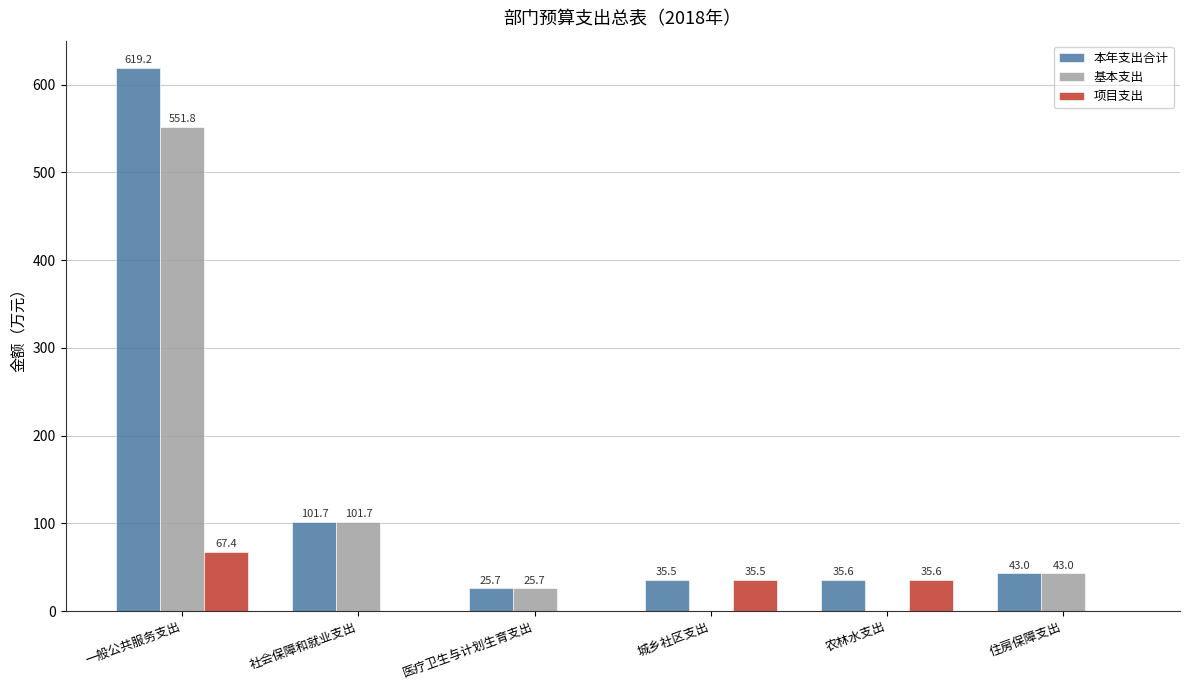

Reading left to right, what are all the values shown in this chart?

本年支出合计: 一般公共服务支出=619.2	社会保障和就业支出=101.7	医疗卫生与计划生育支出=25.7	城乡社区支出=35.5	农林水支出=35.6	住房保障支出=43.0
基本支出: 一般公共服务支出=551.8	社会保障和就业支出=101.7	医疗卫生与计划生育支出=25.7	城乡社区支出=0.0	农林水支出=0.0	住房保障支出=43.0
项目支出: 一般公共服务支出=67.4	社会保障和就业支出=0.0	医疗卫生与计划生育支出=0.0	城乡社区支出=35.5	农林水支出=35.6	住房保障支出=0.0